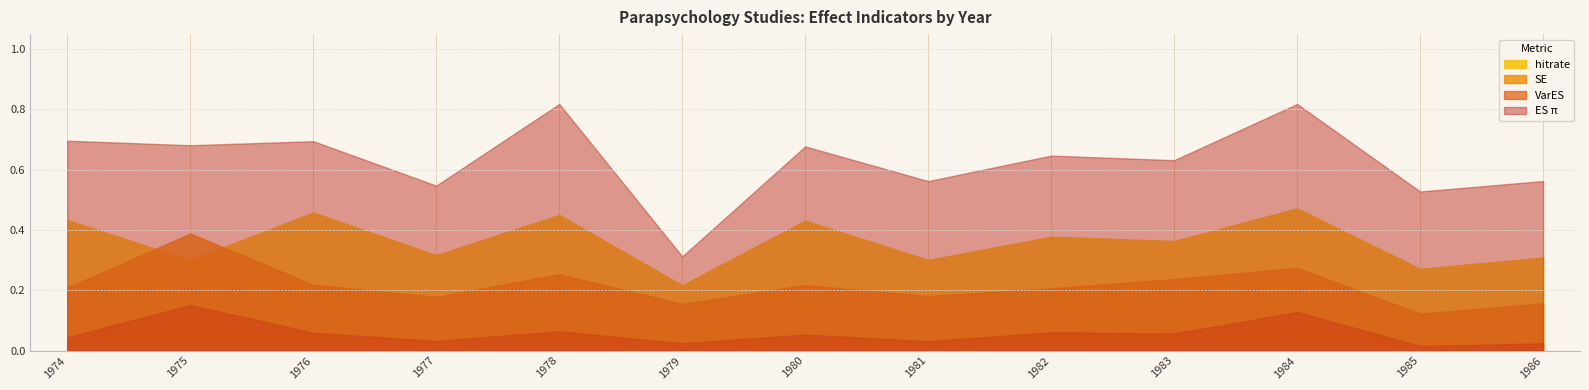

Which series changed the most between 1976 and 1979?

ES_pi